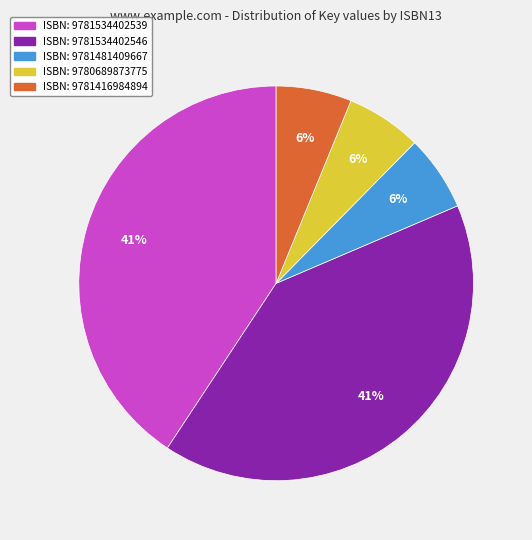

To the nearest percent, what is the difference between the largest and smallest slice percentages?

35%